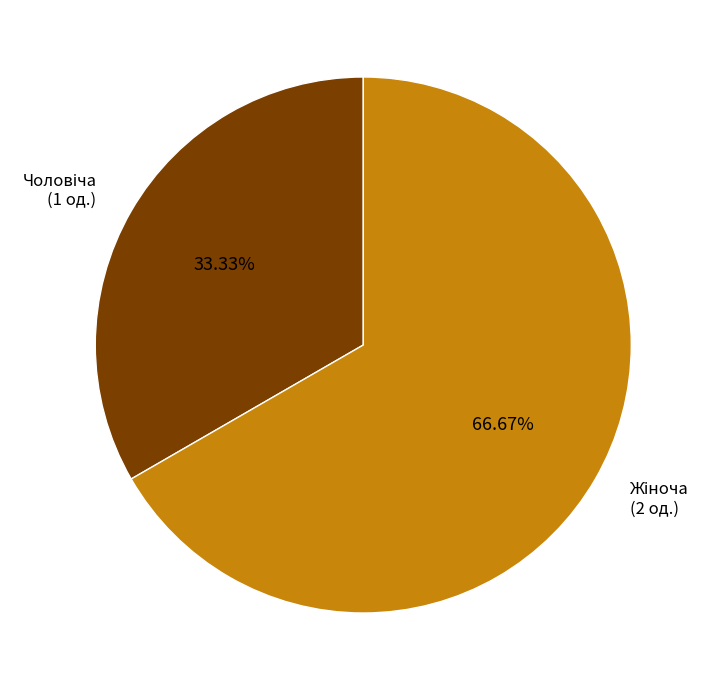

Does any single category account for the majority?

Yes